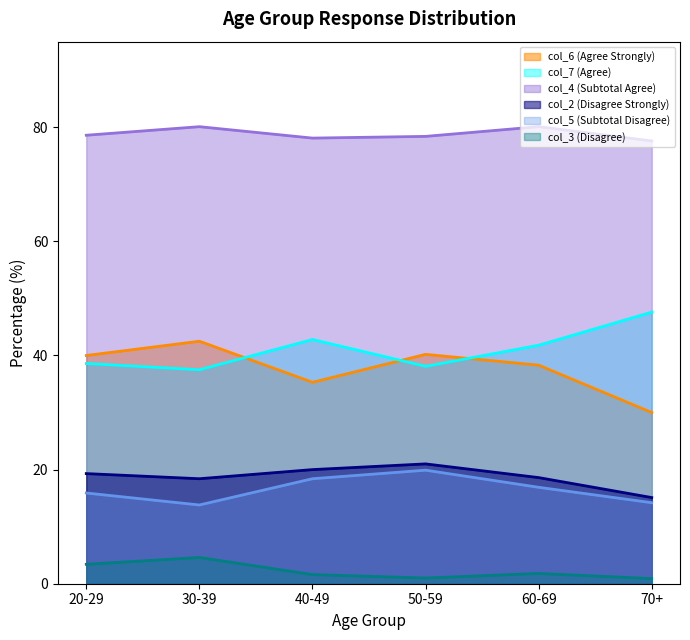

What is the difference between the col_4 (Subtotal Agree) values at 20-29 and 70+?

1.0